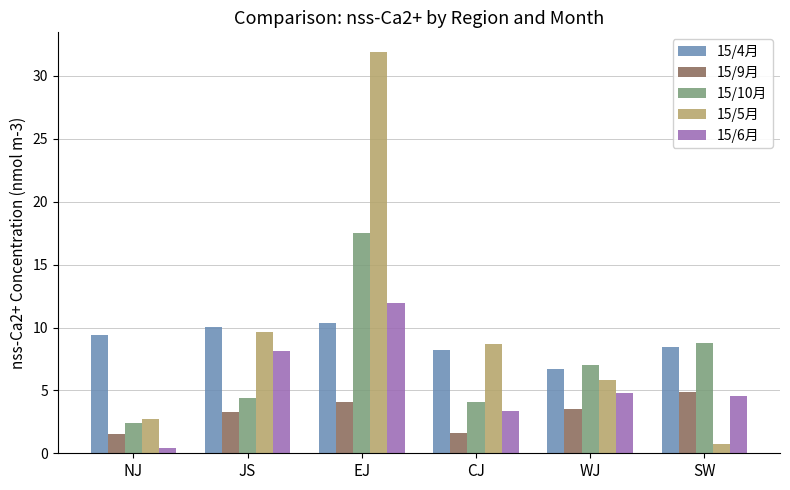

What is the difference between the maximum and minimum values in the 15/10月 series?

15.1